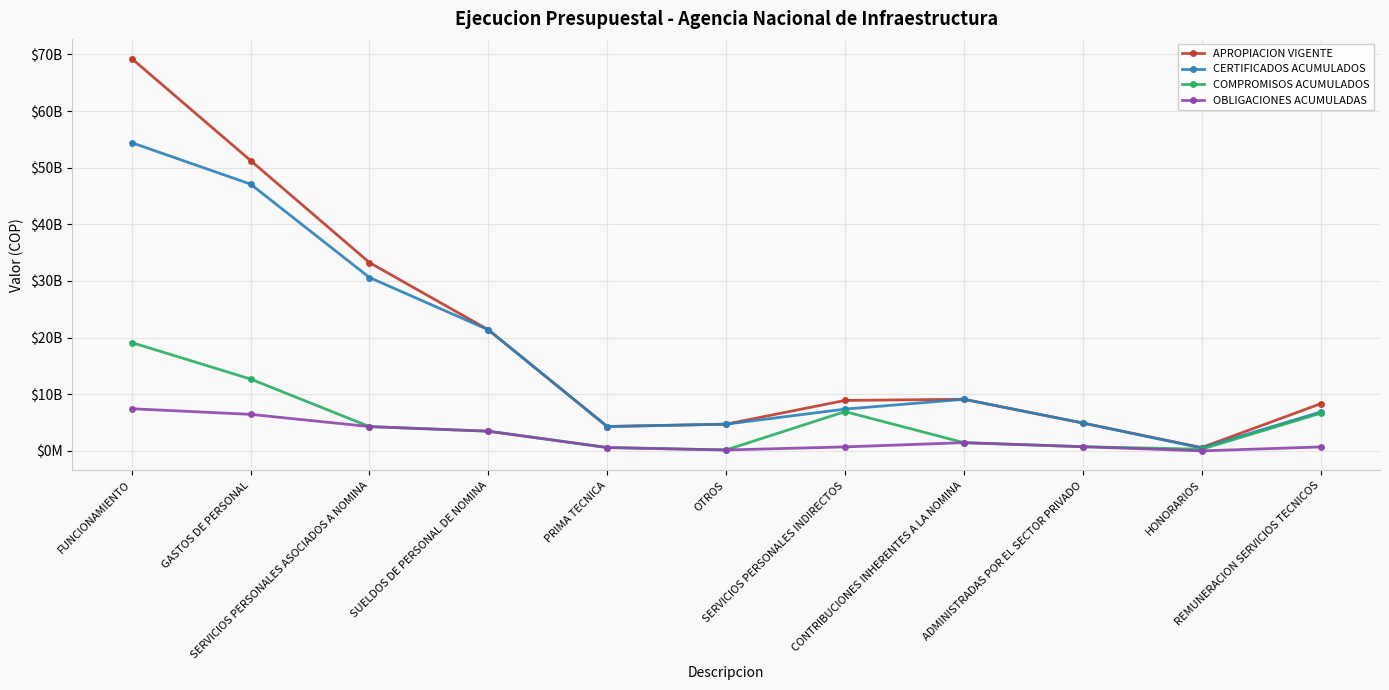

Reading left to right, extract all data points from this chart.

APROPIACION VIGENTE: 69284009651	51272894218	33249543984	21385056936	4304408326	4721278363	8911457434	9111892800	4924245681	590000000	8321457434
CERTIFICADOS ACUMULADOS: 54426100919	47104350375	30613709905	21385056936	4304408326	4721278363	7378747670	9111892800	4924245681	518469874	6860277796
COMPROMISOS ACUMULADOS: 19136141214	12688121831	4294047075	3476362074	593095791	165198292	6940518560	1453556196	740867529	299273102	6641245458
OBLIGACIONES ACUMULADAS: 7445462599	6451775378	4294047075	3476362074	593095791	165198292	704172107	1453556196	740867529	3091034	701081073